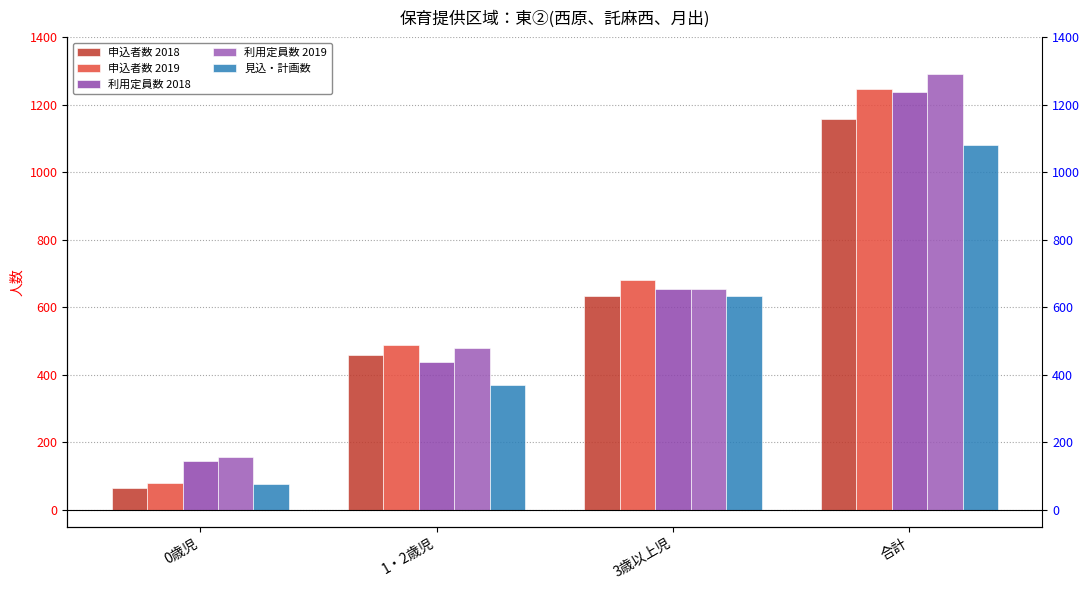

Reading right to left, list all the values displayed in this chart.

申込者数 2018: 合計=1157	3歳以上児=633	1・2歳児=459	0歳児=65
申込者数 2019: 合計=1248	3歳以上児=681	1・2歳児=489	0歳児=78
利用定員数 2018: 合計=1238	3歳以上児=655	1・2歳児=439	0歳児=144
利用定員数 2019: 合計=1290	3歳以上児=655	1・2歳児=478	0歳児=157
見込・計画数: 合計=1080	3歳以上児=633	1・2歳児=370	0歳児=77